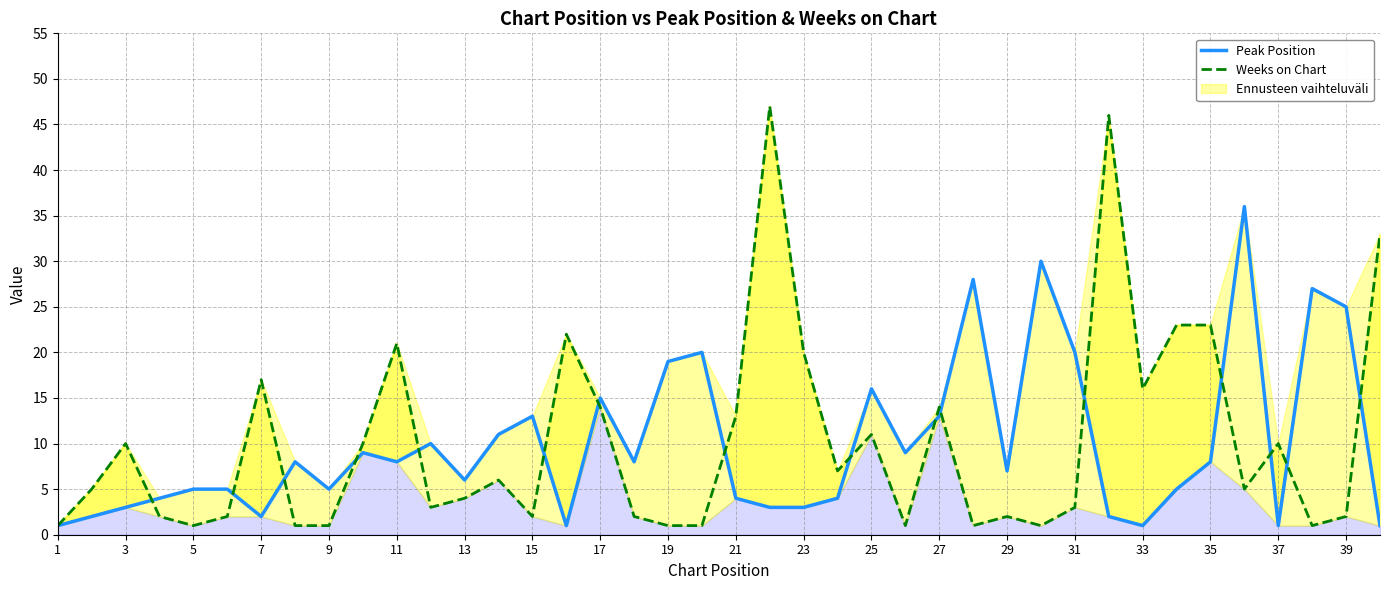

What is the value of the Weeks on Chart point at the 19th from the left?

1